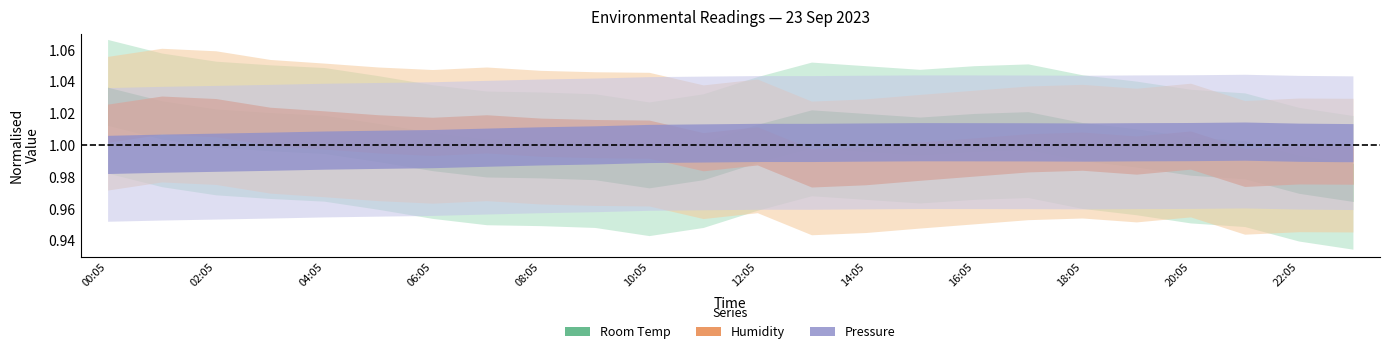

Rank the categories by Humidity value from lowest to highest.

13:05, 21:05, 14:05, 23:05, 22:05, 15:05, 16:05, 19:05, 17:05, 11:05, 18:05, 20:05, 12:05, 10:05, 09:05, 08:05, 06:05, 05:05, 07:05, 04:05, 03:05, 00:05, 02:05, 01:05